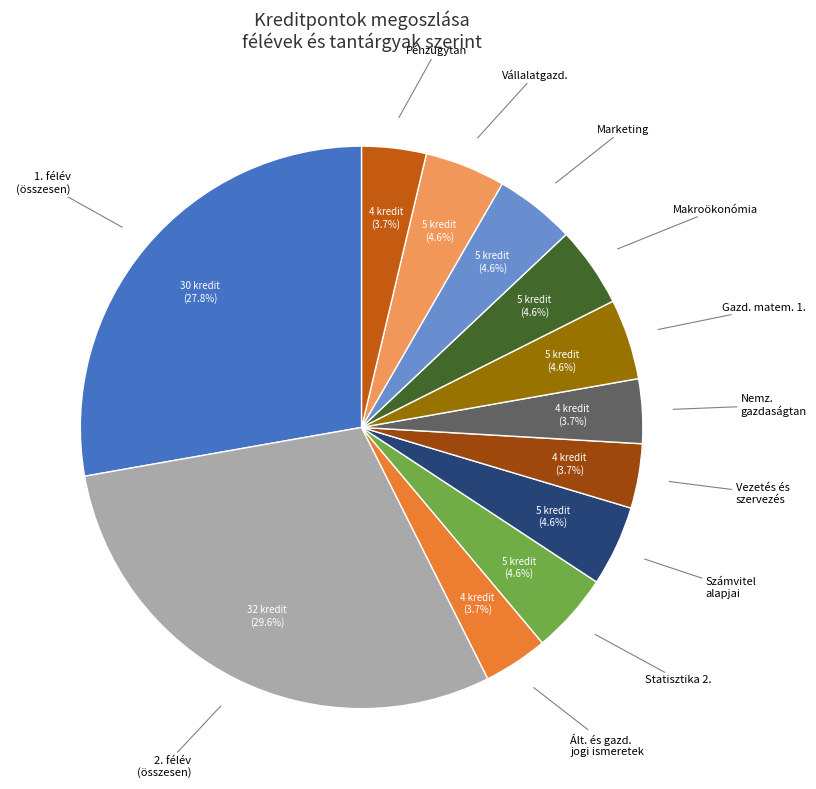

What is the largest slice in the pie chart?

2. félév (összesen)